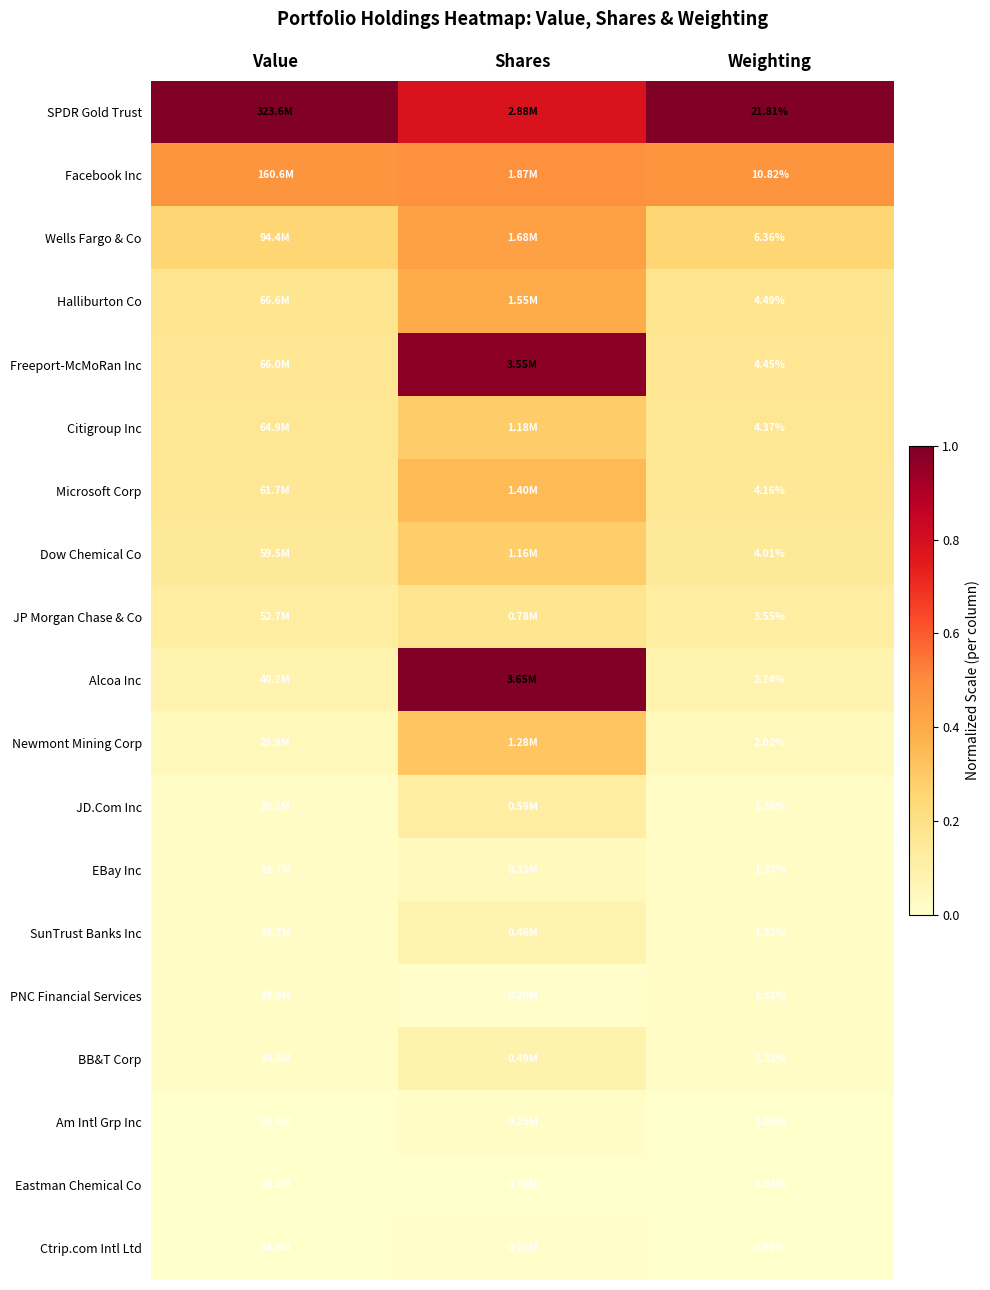

Is it true that Eastman Chemical Co equals -0.0 at Shares?

False